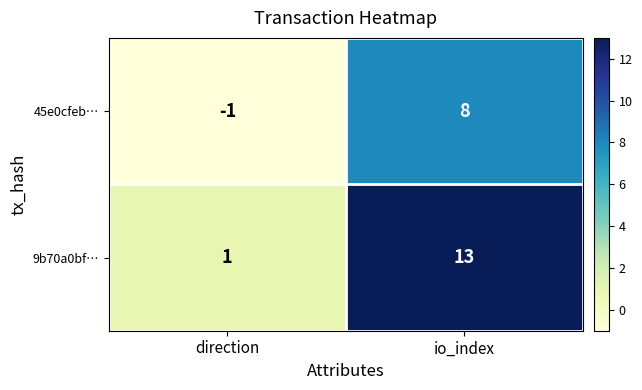

At which label does 45e0cfeb… reach its minimum?

direction